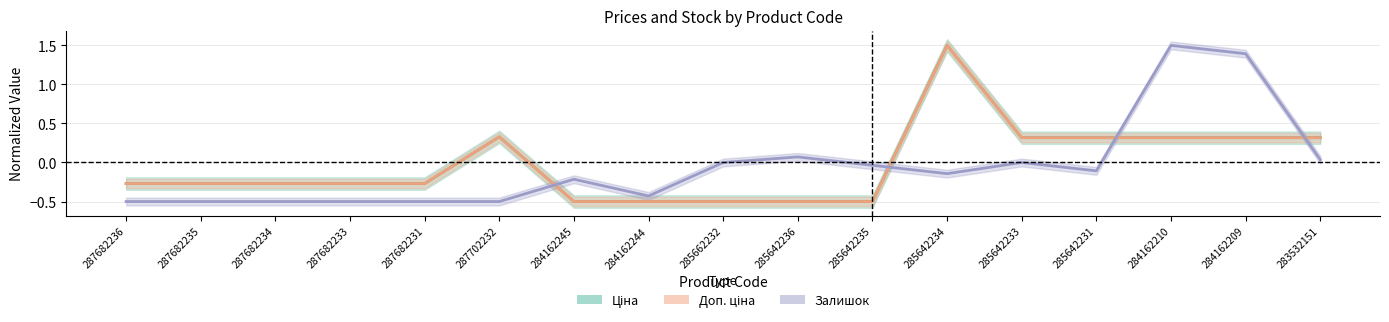

The value of Ціна at 287682231 is -0.5. True or false?

False